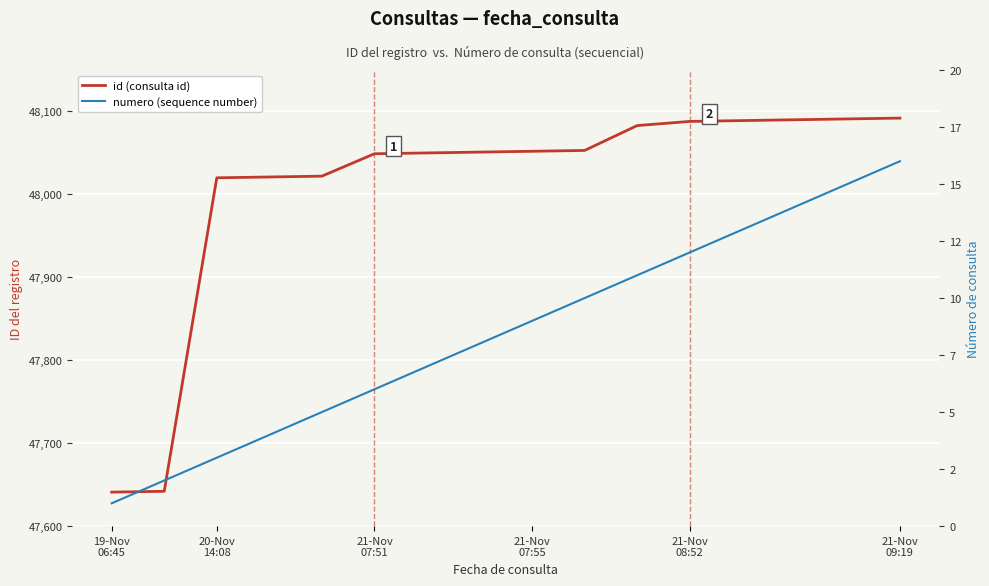

Count the number of categories in the chart.

16